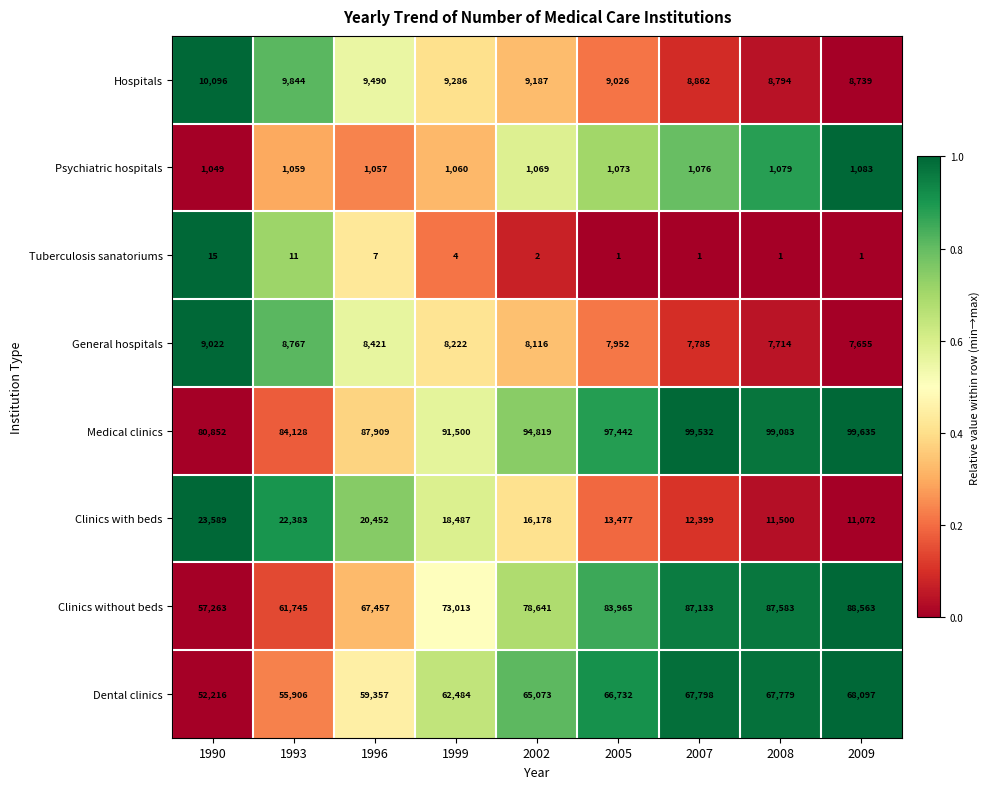

Read the Dental clinics value at 1993.

55906